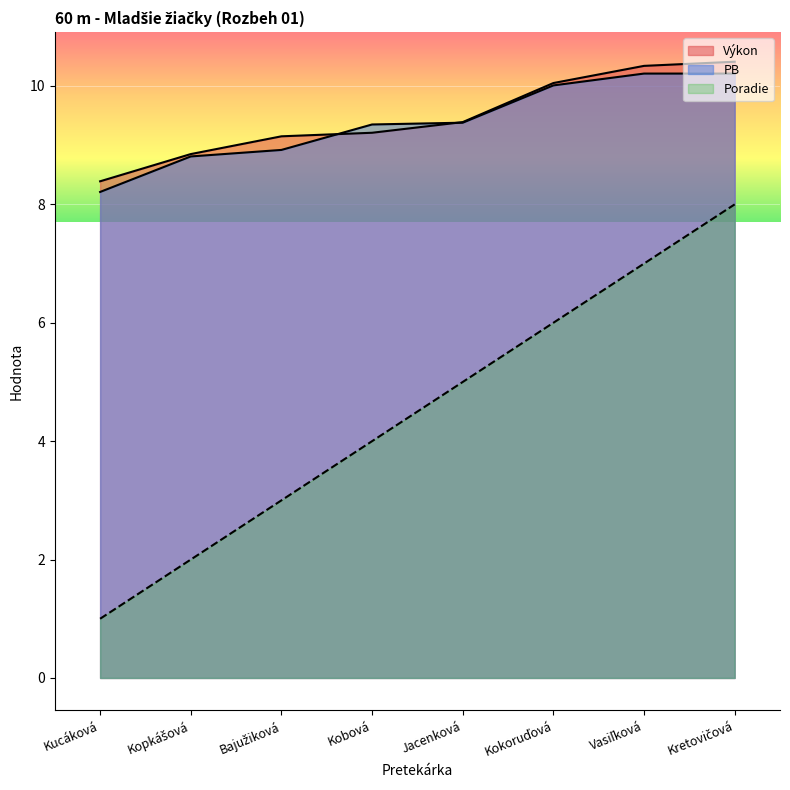

What position from the right is Kretovičová?

1